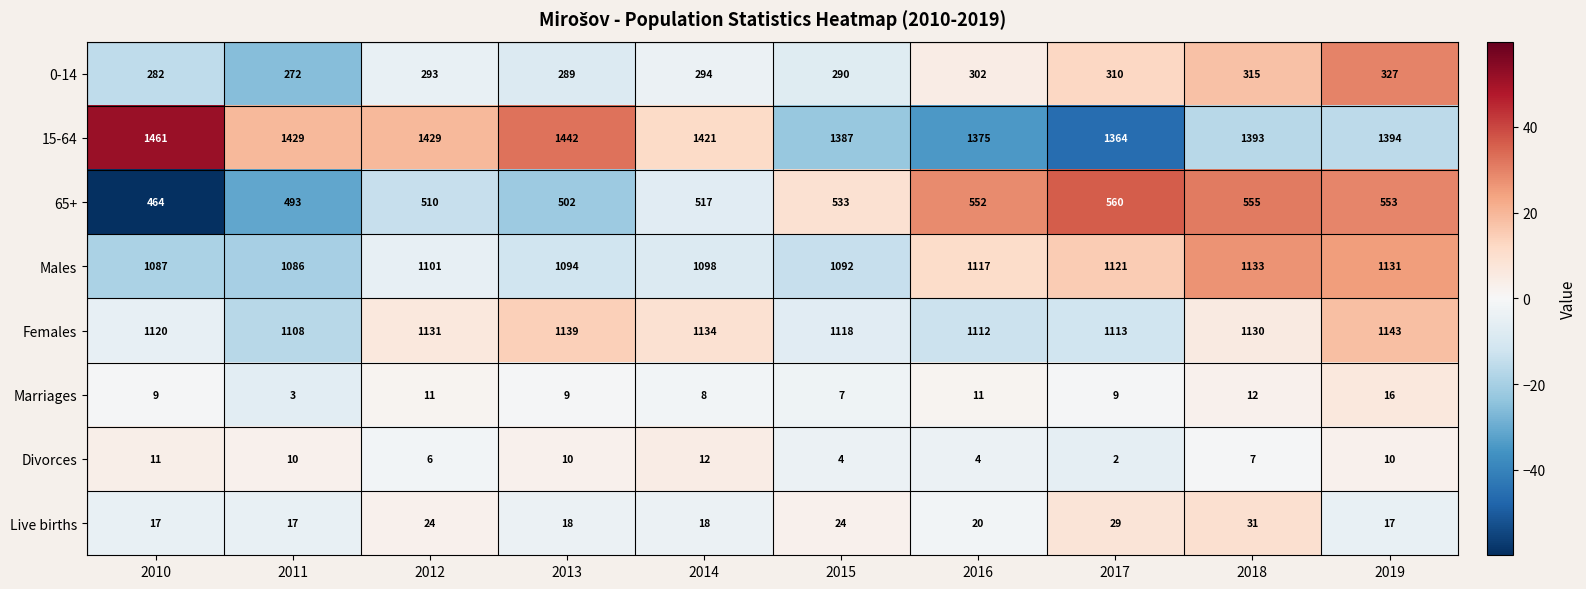

Is it true that 65+ equals 680 at 2010?

False